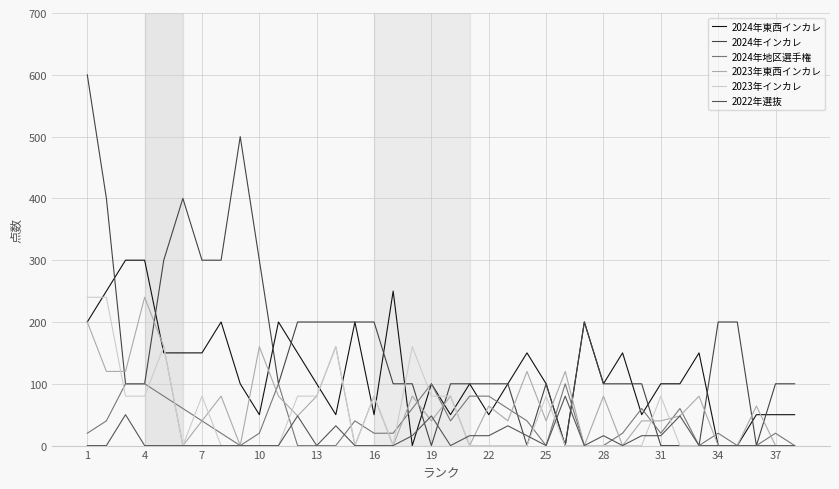

Which series has the largest total across all categories?

2024年インカレ